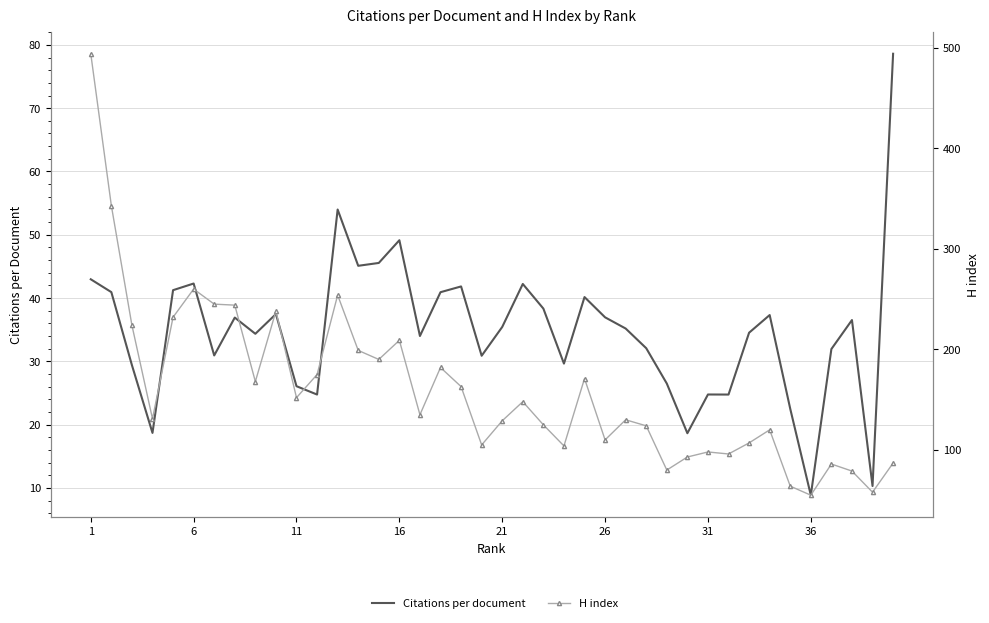

List the series in order of their overall mean, highest first.

H index, Citations per document